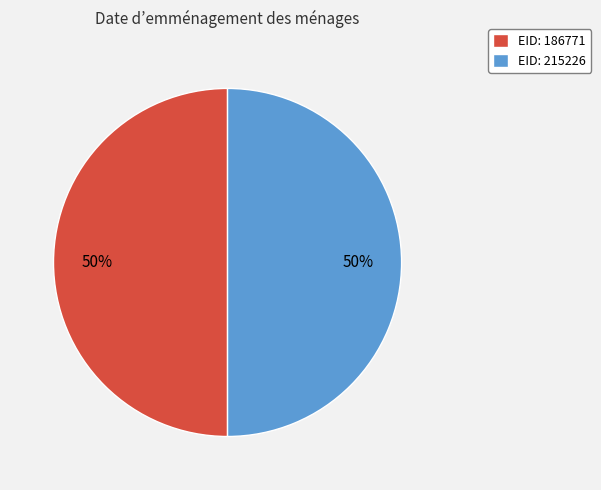

Count the number of slices in the pie.

2